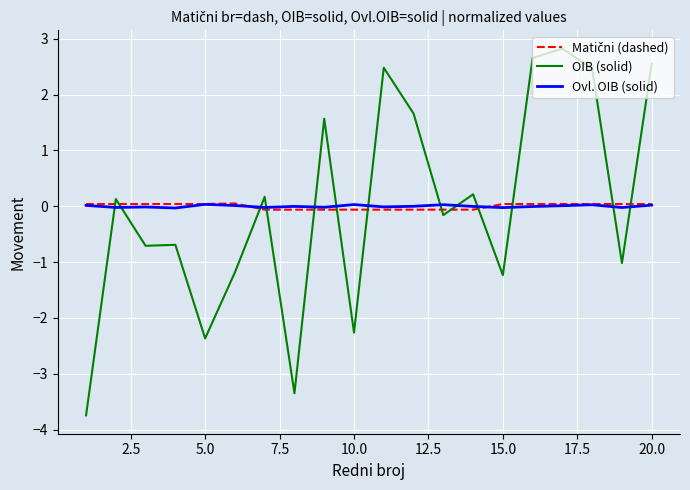

What is the minimum value for OIB (solid)?

-3.7